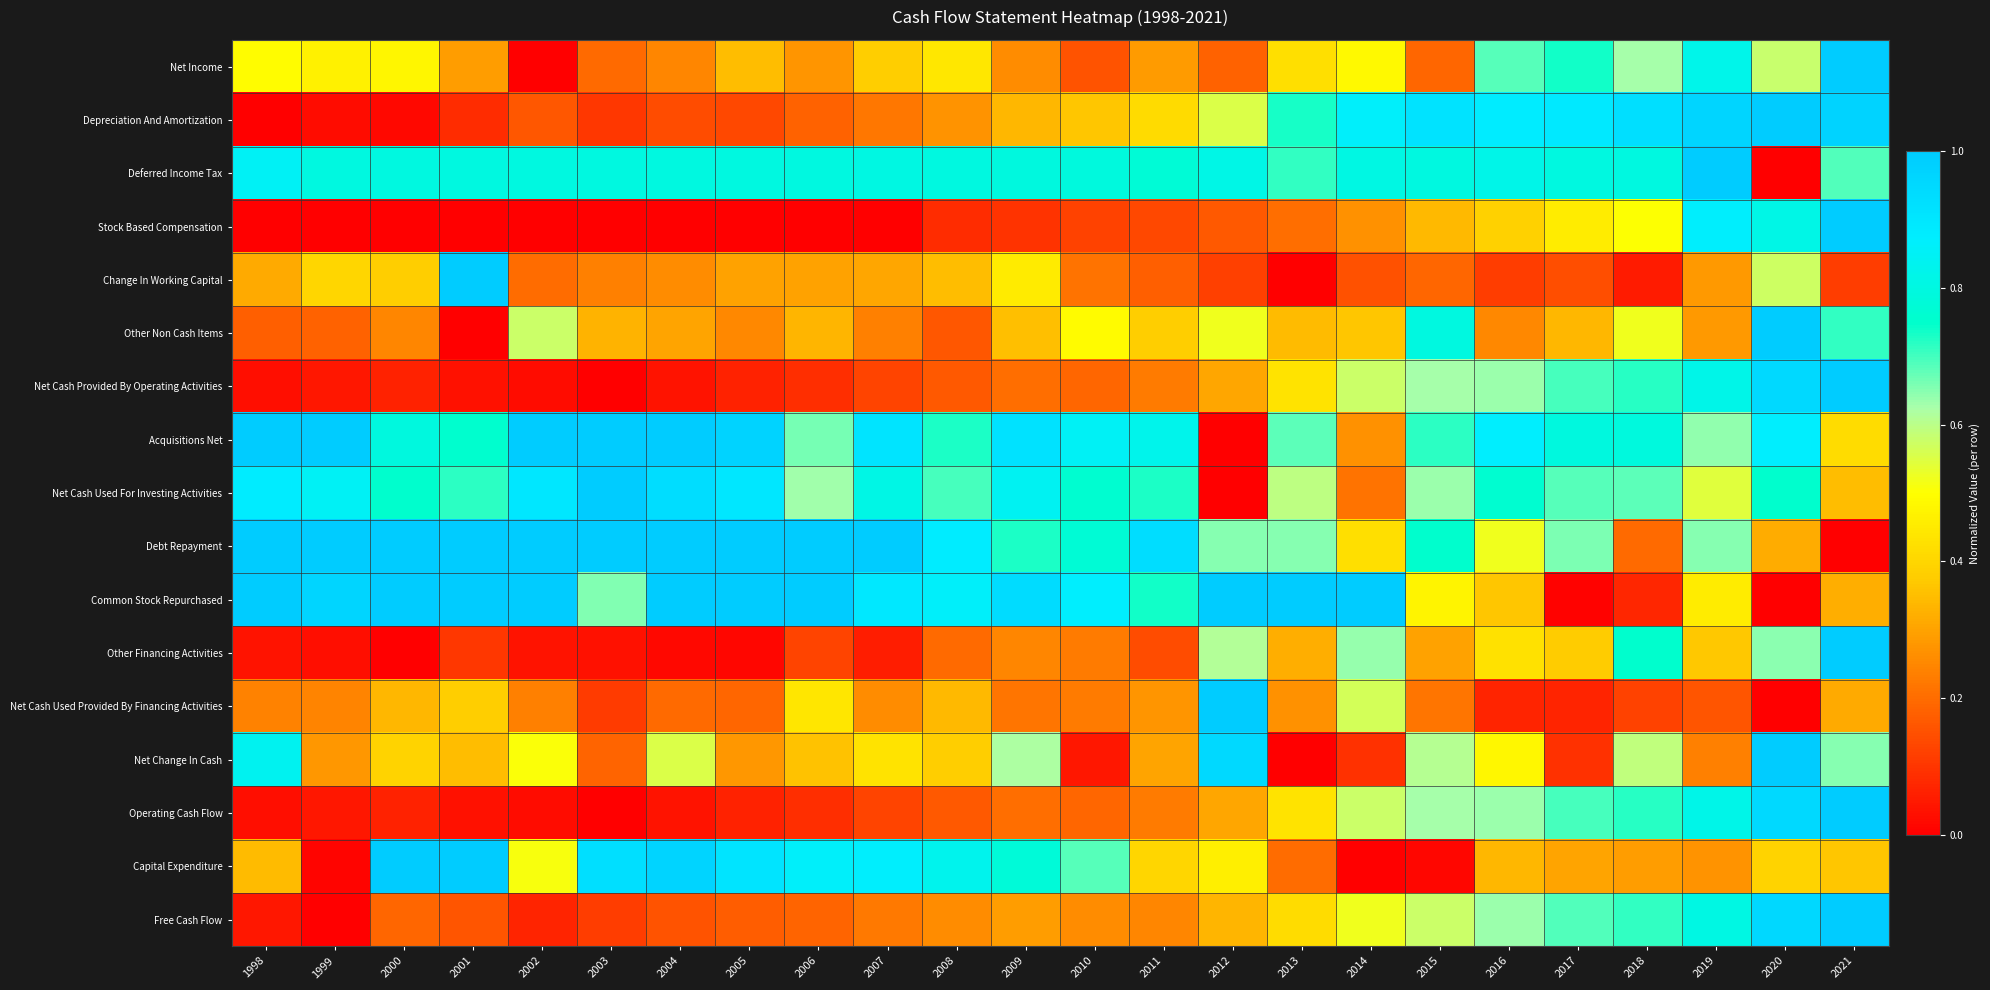

Reading left to right, what are all the values shown in this chart?

Net Income: 1998=0.5	1999=0.5	2000=0.5	2001=0.3	2002=0.0	2003=0.2	2004=0.2	2005=0.3	2006=0.3	2007=0.4	2008=0.4	2009=0.3	2010=0.2	2011=0.3	2012=0.2	2013=0.4	2014=0.5	2015=0.2	2016=0.7	2017=0.7	2018=0.6	2019=0.8	2020=0.6	2021=1.0
Depreciation And Amortization: 1998=0.0	1999=0.0	2000=0.0	2001=0.1	2002=0.2	2003=0.1	2004=0.1	2005=0.1	2006=0.2	2007=0.2	2008=0.3	2009=0.3	2010=0.4	2011=0.4	2012=0.6	2013=0.7	2014=0.9	2015=0.9	2016=0.9	2017=0.9	2018=0.9	2019=1.0	2020=1.0	2021=1.0
Deferred Income Tax: 1998=0.8	1999=0.8	2000=0.8	2001=0.8	2002=0.8	2003=0.8	2004=0.8	2005=0.8	2006=0.8	2007=0.8	2008=0.8	2009=0.8	2010=0.8	2011=0.8	2012=0.8	2013=0.7	2014=0.8	2015=0.8	2016=0.8	2017=0.8	2018=0.8	2019=1.0	2020=0.0	2021=0.7
Stock Based Compensation: 1998=0.0	1999=0.0	2000=0.0	2001=0.0	2002=0.0	2003=0.0	2004=0.0	2005=0.0	2006=0.0	2007=0.0	2008=0.1	2009=0.1	2010=0.1	2011=0.1	2012=0.2	2013=0.2	2014=0.3	2015=0.3	2016=0.4	2017=0.5	2018=0.5	2019=0.9	2020=0.8	2021=1.0
Change In Working Capital: 1998=0.3	1999=0.4	2000=0.4	2001=1.0	2002=0.2	2003=0.2	2004=0.3	2005=0.3	2006=0.3	2007=0.3	2008=0.3	2009=0.5	2010=0.2	2011=0.2	2012=0.1	2013=0.0	2014=0.2	2015=0.2	2016=0.1	2017=0.1	2018=0.1	2019=0.3	2020=0.6	2021=0.1
Other Non Cash Items: 1998=0.2	1999=0.2	2000=0.2	2001=0.0	2002=0.6	2003=0.3	2004=0.3	2005=0.3	2006=0.3	2007=0.2	2008=0.2	2009=0.4	2010=0.5	2011=0.4	2012=0.5	2013=0.3	2014=0.4	2015=0.8	2016=0.3	2017=0.3	2018=0.5	2019=0.3	2020=1.0	2021=0.7
Net Cash Provided By Operating Activities: 1998=0.0	1999=0.0	2000=0.1	2001=0.0	2002=0.0	2003=0.0	2004=0.0	2005=0.1	2006=0.1	2007=0.1	2008=0.2	2009=0.2	2010=0.2	2011=0.2	2012=0.3	2013=0.4	2014=0.6	2015=0.6	2016=0.6	2017=0.7	2018=0.7	2019=0.8	2020=0.9	2021=1.0
Acquisitions Net: 1998=1.0	1999=1.0	2000=0.8	2001=0.8	2002=1.0	2003=1.0	2004=1.0	2005=1.0	2006=0.7	2007=0.9	2008=0.7	2009=0.9	2010=0.8	2011=0.8	2012=0.0	2013=0.7	2014=0.3	2015=0.7	2016=0.9	2017=0.8	2018=0.8	2019=0.6	2020=0.9	2021=0.4
Net Cash Used For Investing Activities: 1998=0.9	1999=0.9	2000=0.8	2001=0.7	2002=0.9	2003=1.0	2004=0.9	2005=0.9	2006=0.6	2007=0.8	2008=0.7	2009=0.8	2010=0.8	2011=0.7	2012=0.0	2013=0.6	2014=0.2	2015=0.6	2016=0.8	2017=0.7	2018=0.7	2019=0.5	2020=0.8	2021=0.4
Debt Repayment: 1998=1.0	1999=1.0	2000=1.0	2001=1.0	2002=1.0	2003=1.0	2004=1.0	2005=1.0	2006=1.0	2007=1.0	2008=0.9	2009=0.7	2010=0.8	2011=0.9	2012=0.6	2013=0.7	2014=0.4	2015=0.8	2016=0.5	2017=0.7	2018=0.2	2019=0.7	2020=0.3	2021=0.0
Common Stock Repurchased: 1998=1.0	1999=1.0	2000=1.0	2001=1.0	2002=1.0	2003=0.7	2004=1.0	2005=1.0	2006=1.0	2007=0.9	2008=0.9	2009=0.9	2010=0.9	2011=0.7	2012=1.0	2013=1.0	2014=1.0	2015=0.5	2016=0.4	2017=0.0	2018=0.1	2019=0.5	2020=0.0	2021=0.3
Other Financing Activities: 1998=0.0	1999=0.0	2000=0.0	2001=0.1	2002=0.0	2003=0.0	2004=0.0	2005=0.0	2006=0.1	2007=0.1	2008=0.2	2009=0.2	2010=0.2	2011=0.1	2012=0.6	2013=0.3	2014=0.6	2015=0.3	2016=0.4	2017=0.4	2018=0.8	2019=0.4	2020=0.6	2021=1.0
Net Cash Used Provided By Financing Activities: 1998=0.2	1999=0.2	2000=0.3	2001=0.4	2002=0.2	2003=0.1	2004=0.2	2005=0.2	2006=0.4	2007=0.3	2008=0.3	2009=0.2	2010=0.2	2011=0.3	2012=1.0	2013=0.3	2014=0.6	2015=0.2	2016=0.1	2017=0.1	2018=0.1	2019=0.2	2020=0.0	2021=0.3
Net Change In Cash: 1998=0.8	1999=0.3	2000=0.4	2001=0.4	2002=0.5	2003=0.2	2004=0.6	2005=0.3	2006=0.4	2007=0.4	2008=0.4	2009=0.6	2010=0.0	2011=0.3	2012=0.9	2013=0.0	2014=0.1	2015=0.6	2016=0.5	2017=0.1	2018=0.6	2019=0.2	2020=1.0	2021=0.7
Operating Cash Flow: 1998=0.0	1999=0.0	2000=0.1	2001=0.0	2002=0.0	2003=0.0	2004=0.0	2005=0.1	2006=0.1	2007=0.1	2008=0.2	2009=0.2	2010=0.2	2011=0.2	2012=0.3	2013=0.4	2014=0.6	2015=0.6	2016=0.6	2017=0.7	2018=0.7	2019=0.8	2020=0.9	2021=1.0
Capital Expenditure: 1998=0.3	1999=0.0	2000=1.0	2001=1.0	2002=0.5	2003=0.9	2004=1.0	2005=0.9	2006=0.9	2007=0.9	2008=0.8	2009=0.8	2010=0.7	2011=0.4	2012=0.5	2013=0.2	2014=0.0	2015=0.0	2016=0.3	2017=0.3	2018=0.3	2019=0.3	2020=0.4	2021=0.4
Free Cash Flow: 1998=0.0	1999=0.0	2000=0.2	2001=0.2	2002=0.1	2003=0.1	2004=0.2	2005=0.2	2006=0.2	2007=0.2	2008=0.3	2009=0.3	2010=0.3	2011=0.2	2012=0.3	2013=0.4	2014=0.5	2015=0.6	2016=0.6	2017=0.7	2018=0.7	2019=0.8	2020=1.0	2021=1.0